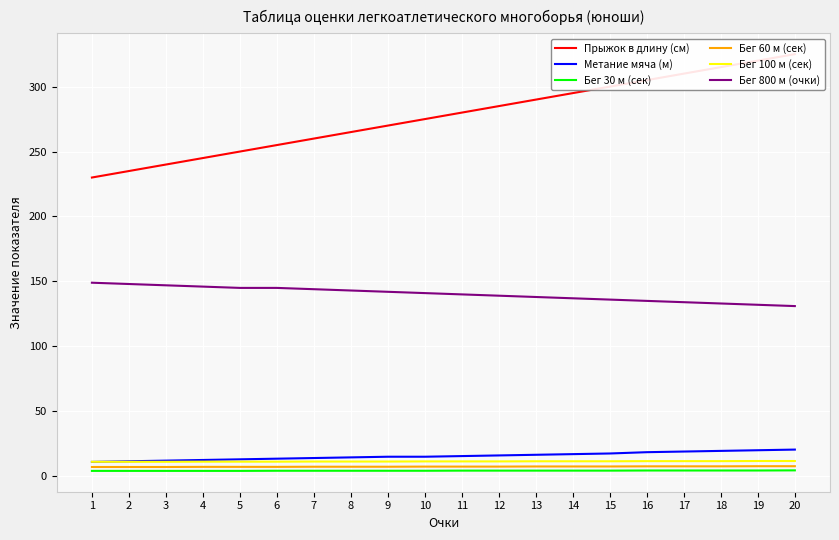

What is the maximum value shown in the chart?

325.0